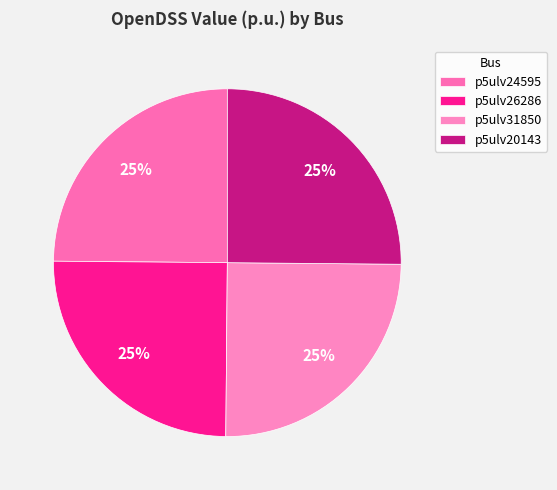

Is p5ulv31850 the majority of the pie?

No